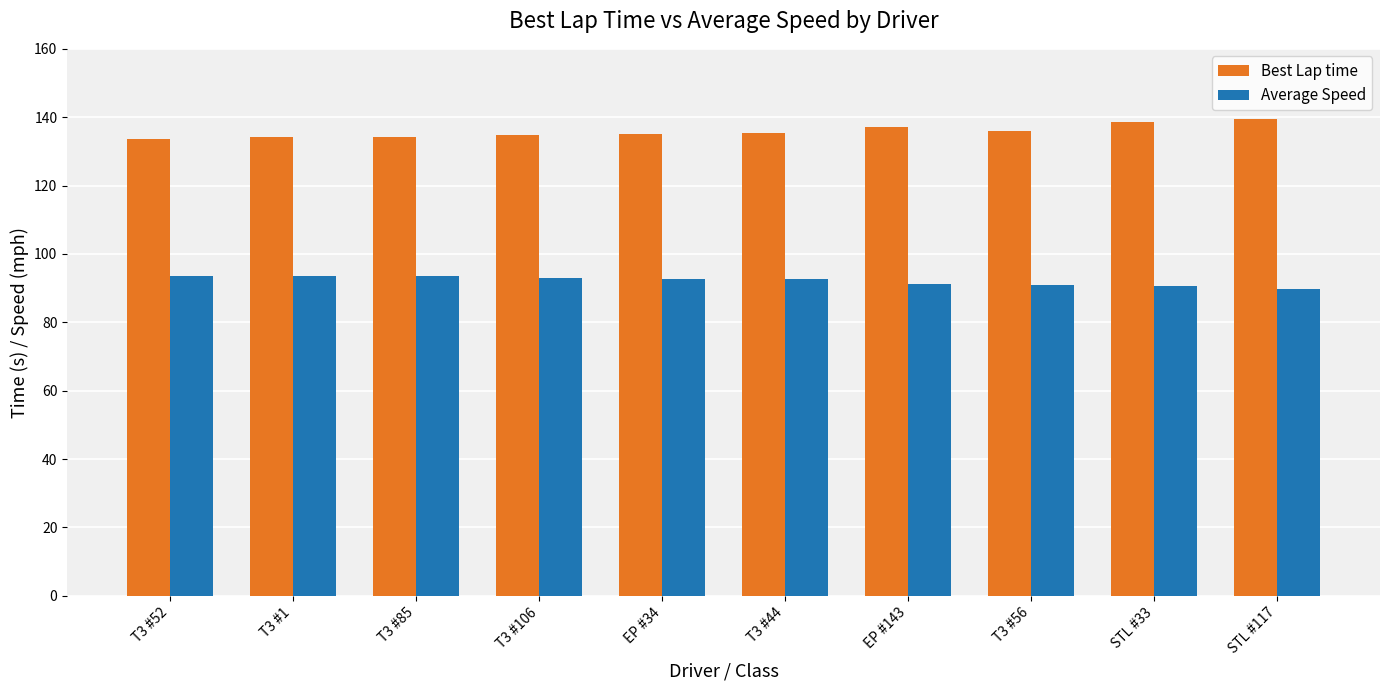

What position from the right is T3 #56?

3